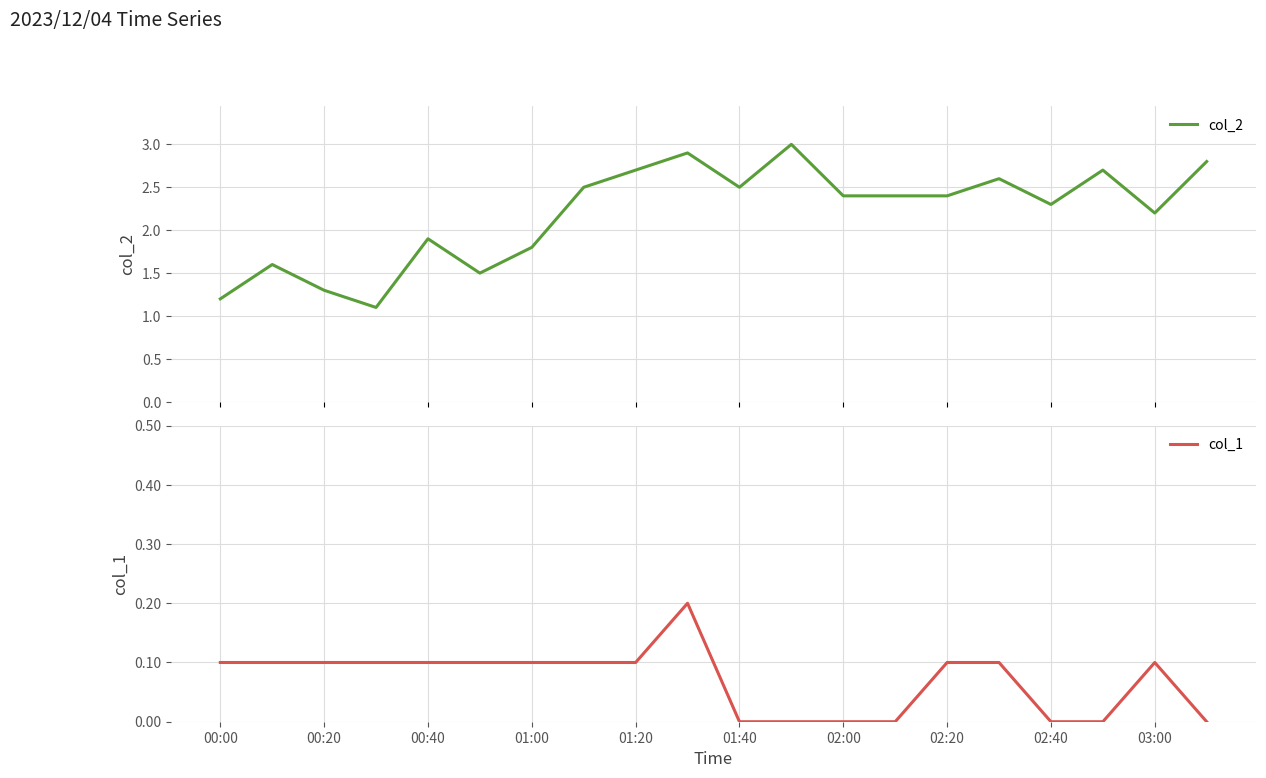

True or false: col_2 and col_1 cross at least once.

False